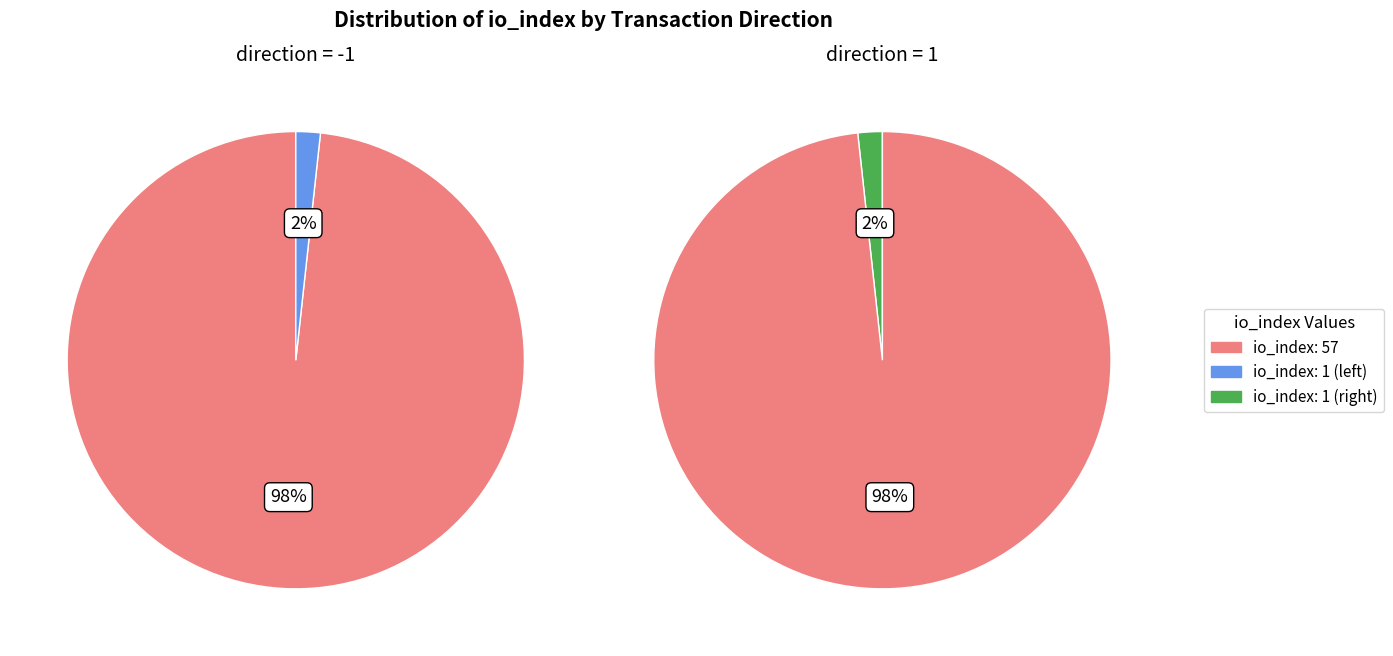

What percentage is the 1 slice, to the nearest percent?

2%